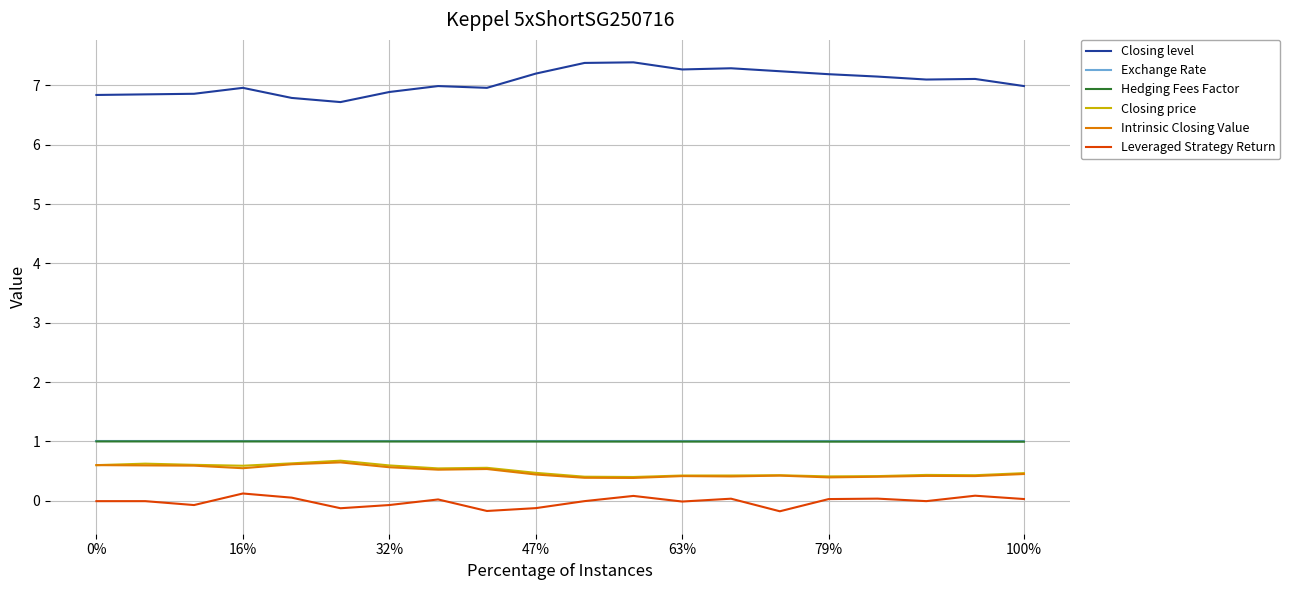

True or false: Intrinsic Closing Value and Leveraged Strategy Return cross at least once.

False